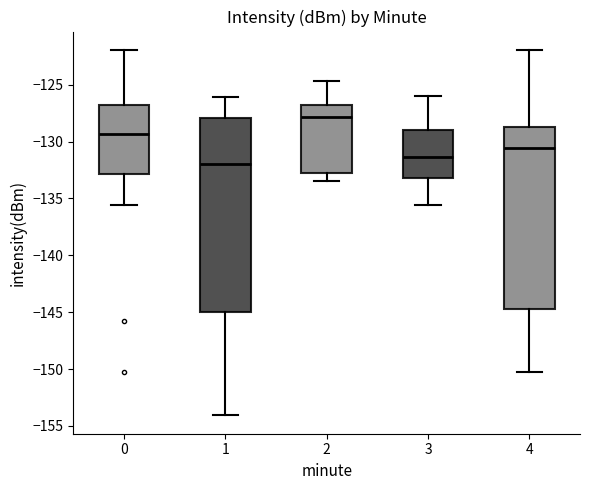

Where is the upper edge of the box at x = 2 on the y-axis? The values are not printed on the chart, so give them approximately, as read against the axis.

-127.0